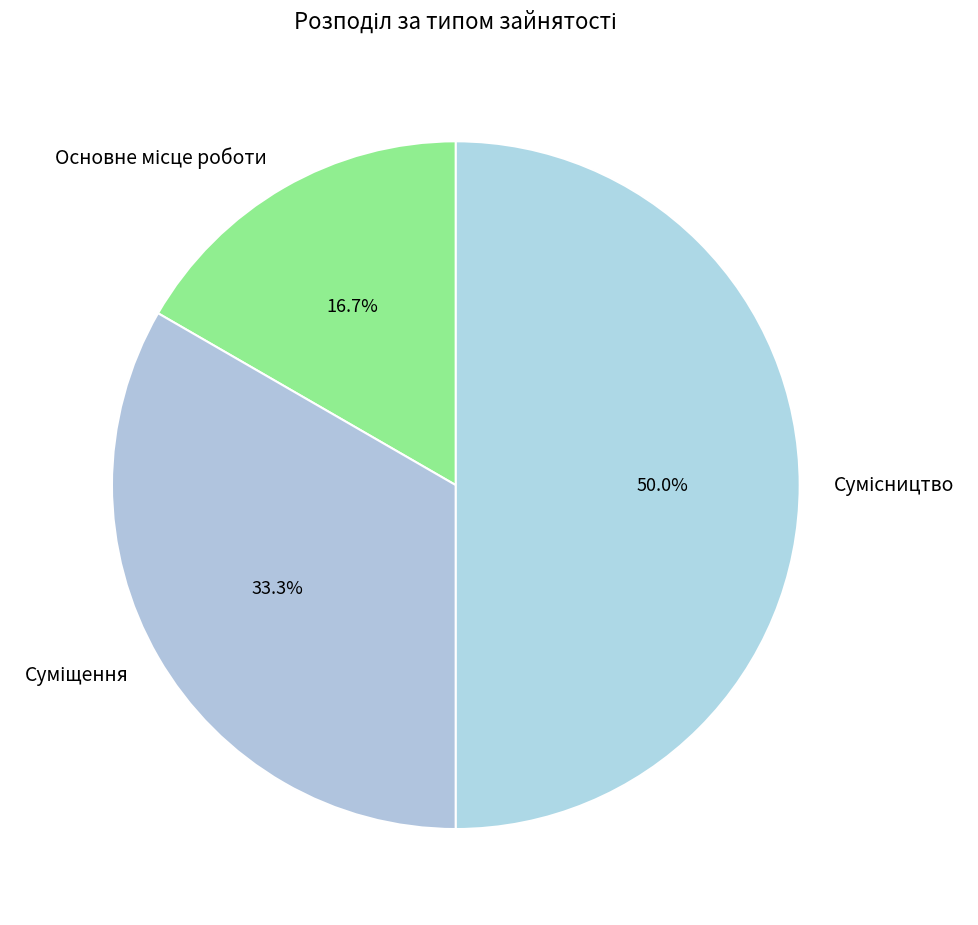

What is the total percentage of Основне місце роботи and Сумісництво?

66.7%